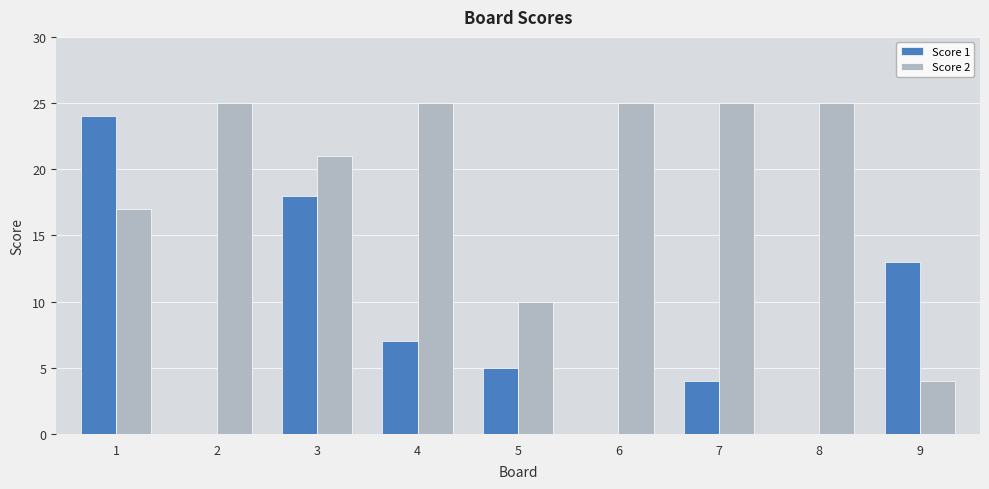

The value of Score 2 at 1 is 26. True or false?

False